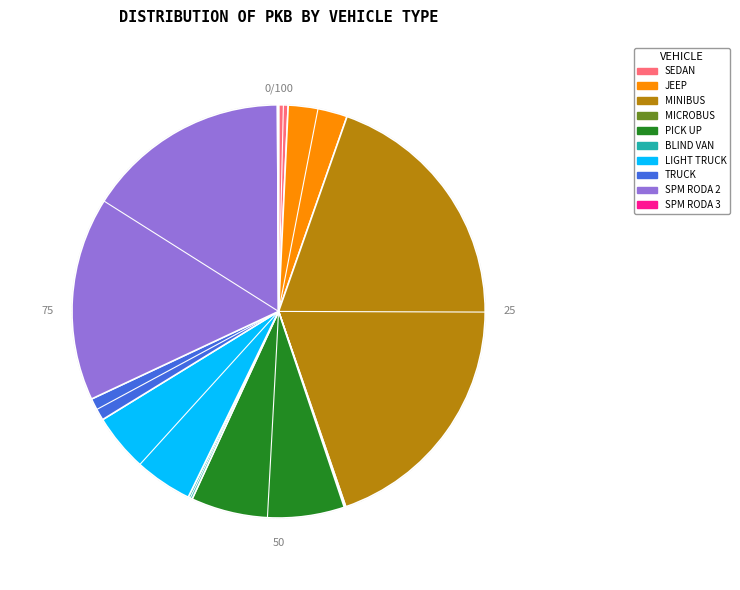

Is SPM RODA 3 the majority of the pie?

No